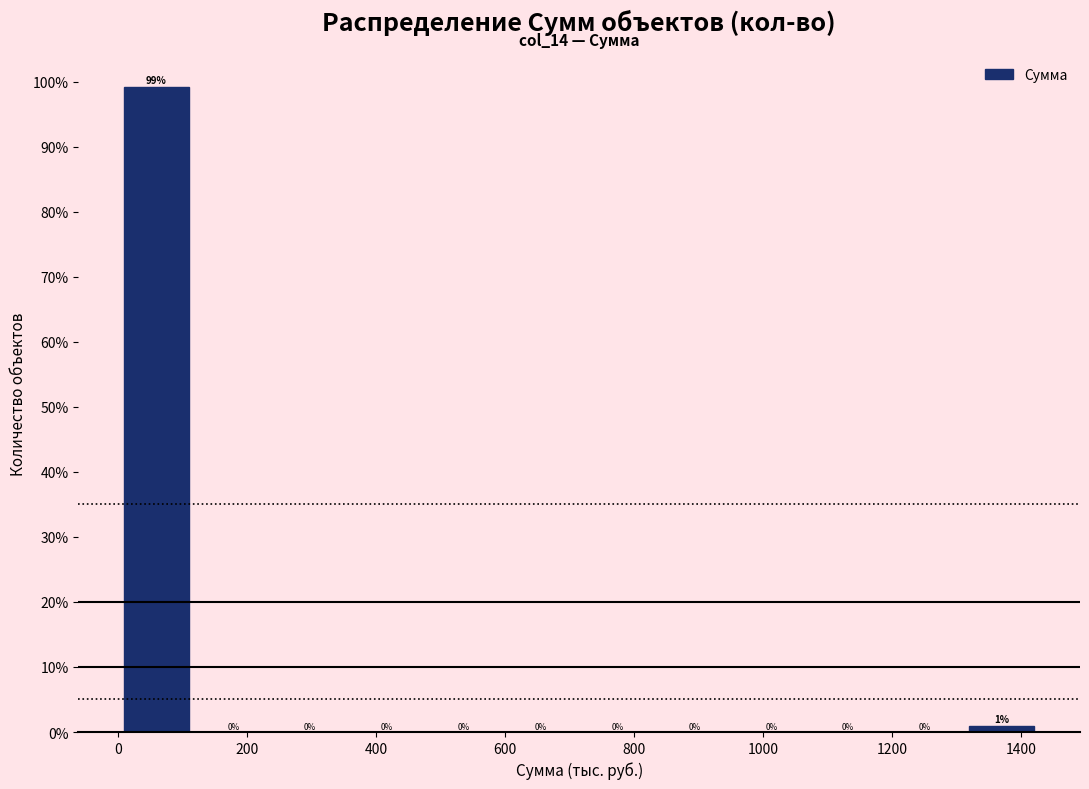

Which range on the x-axis has the tallest bar?

0 to 120